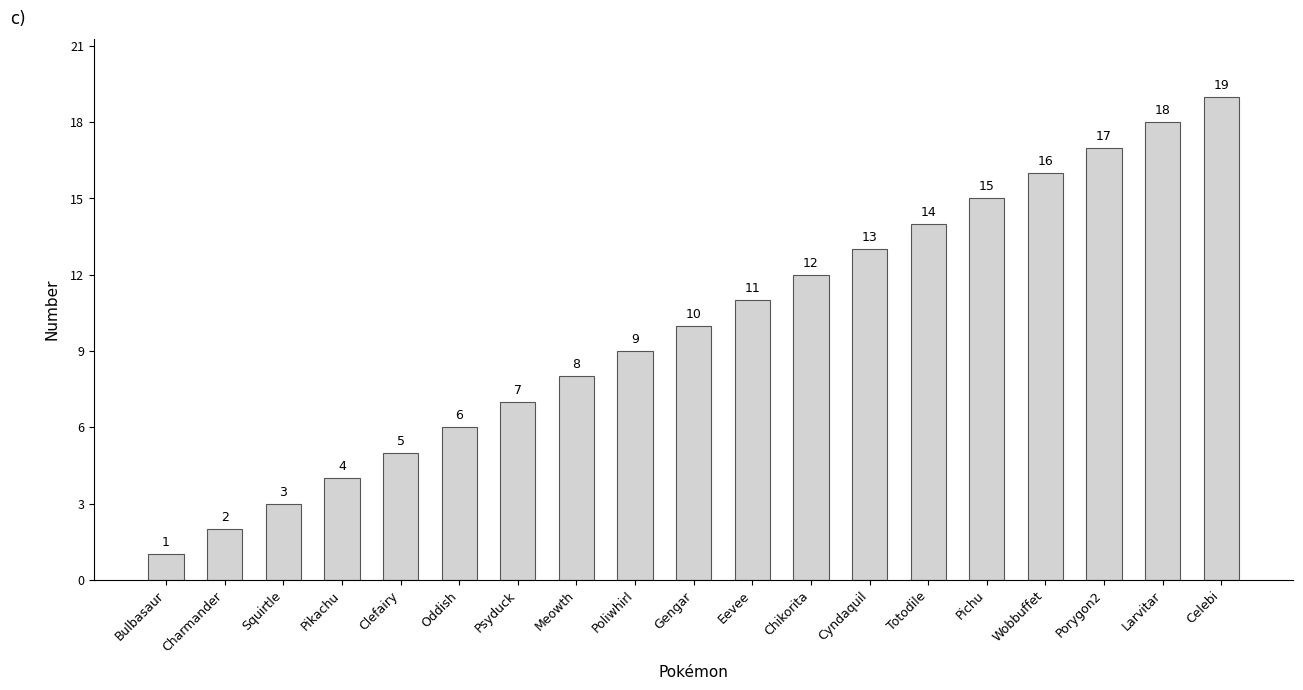

What is the sum of all values?

190